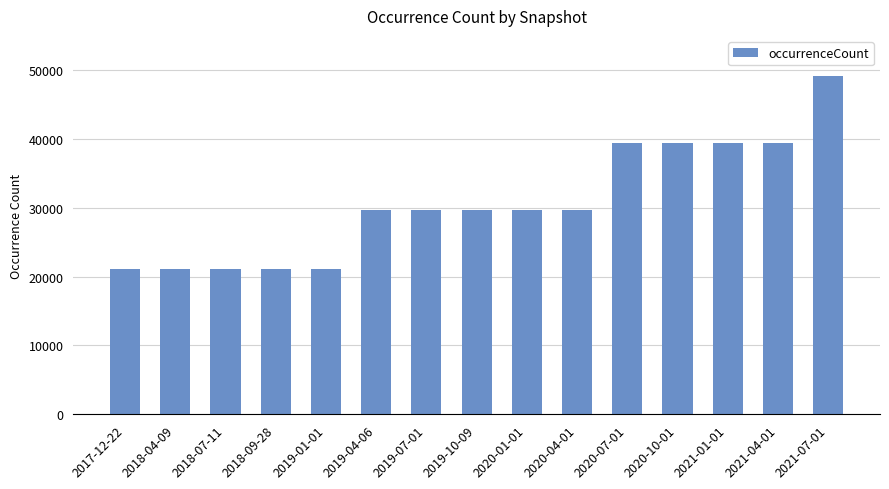

How many data points are less than 29640?

5